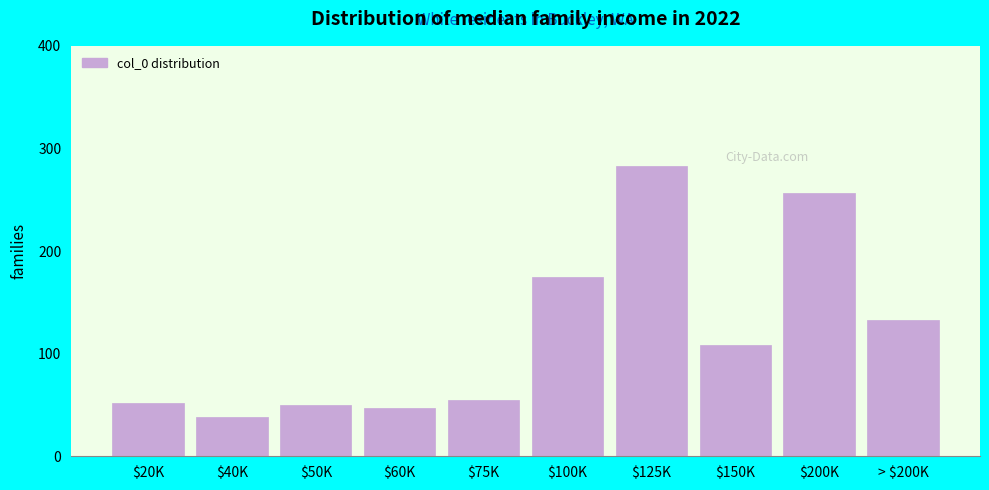

Reading left to right, transcribe all the data shown in this chart.

52	38	50	47	55	175	283	108	257	133